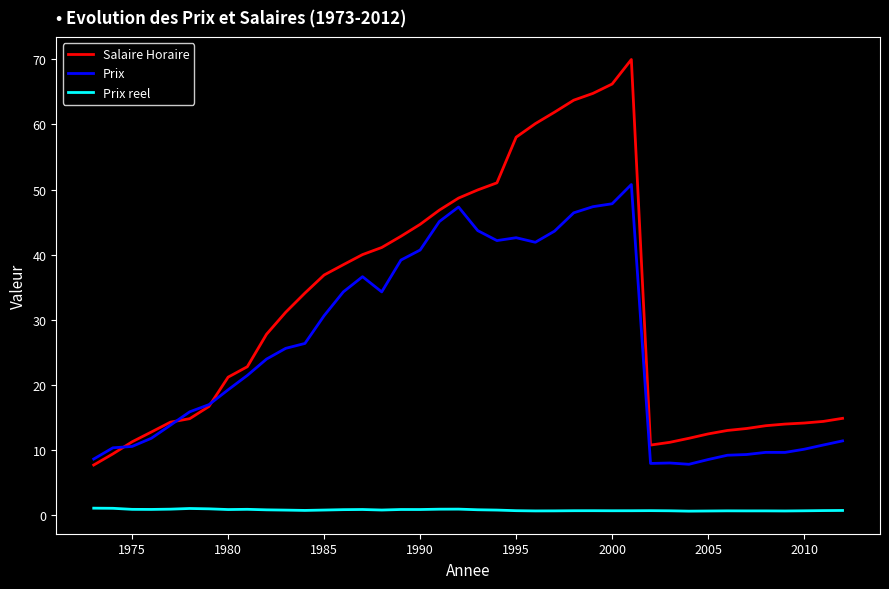

List the series in order of their overall mean, highest first.

Salaire Horaire, Prix, Prix reel